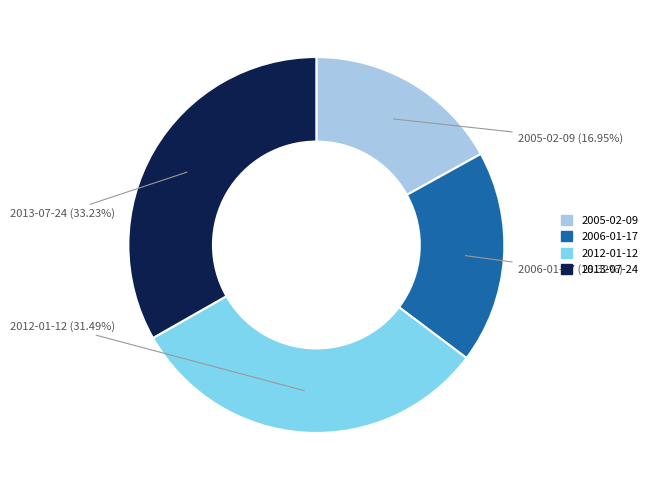

Rank the categories by value from lowest to highest.

2005-02-09, 2006-01-17, 2012-01-12, 2013-07-24